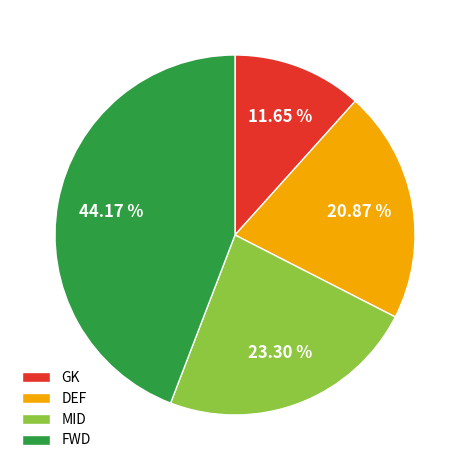

What percentage is NOT represented by DEF?

79.1%